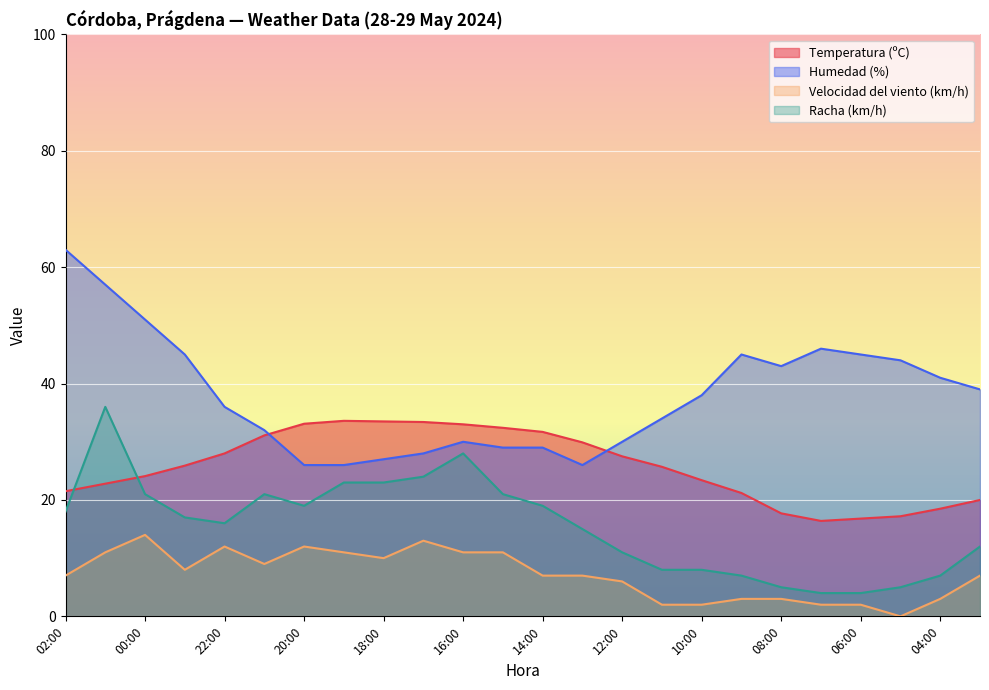

Where do Racha (km/h) and Temperatura (ºC) first cross each other?

02:00 and 01:00